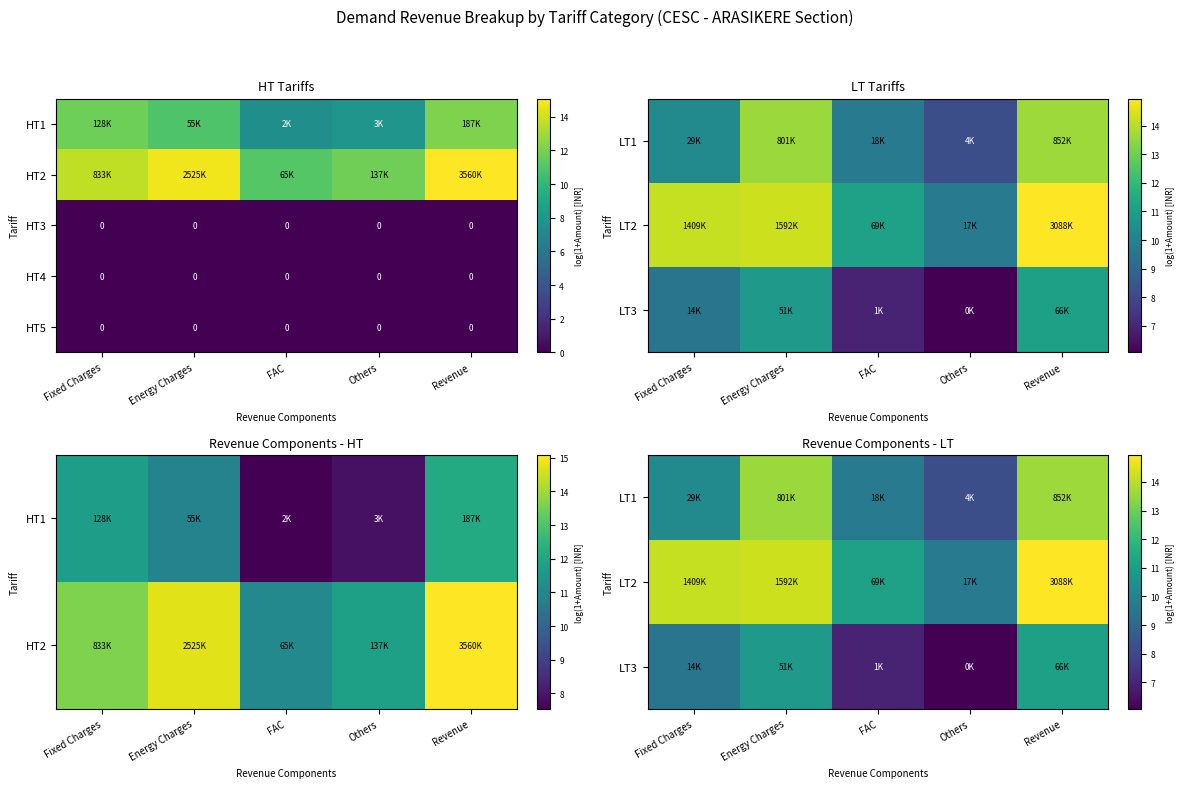

How many data points does each series have?

5